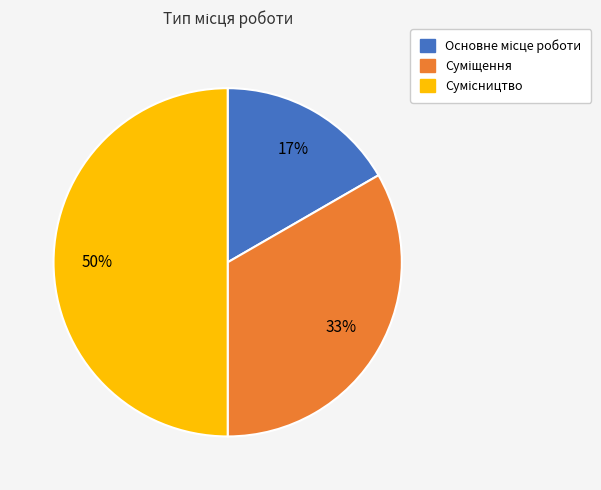

To the nearest percent, what is the difference between the largest and smallest slice percentages?

33%